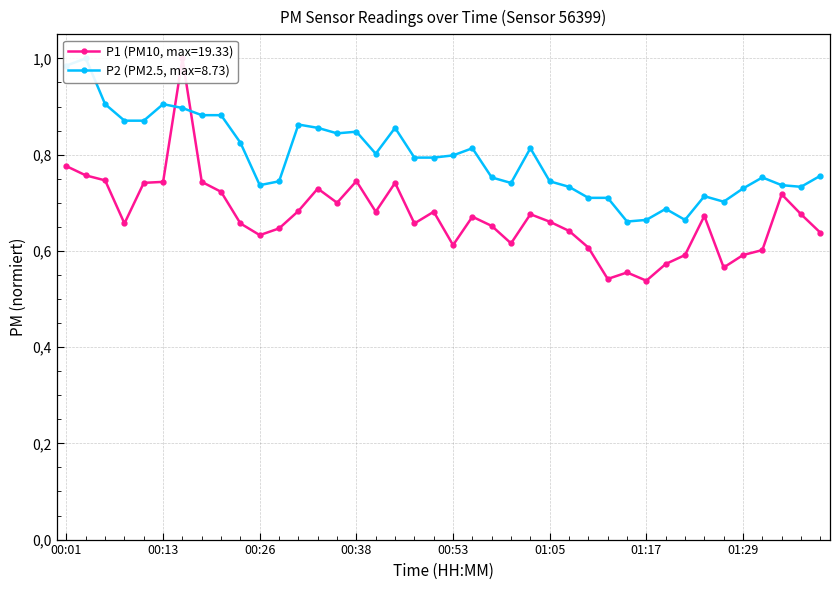

True or false: P1 has a value of 1.0 at 00:16.

True